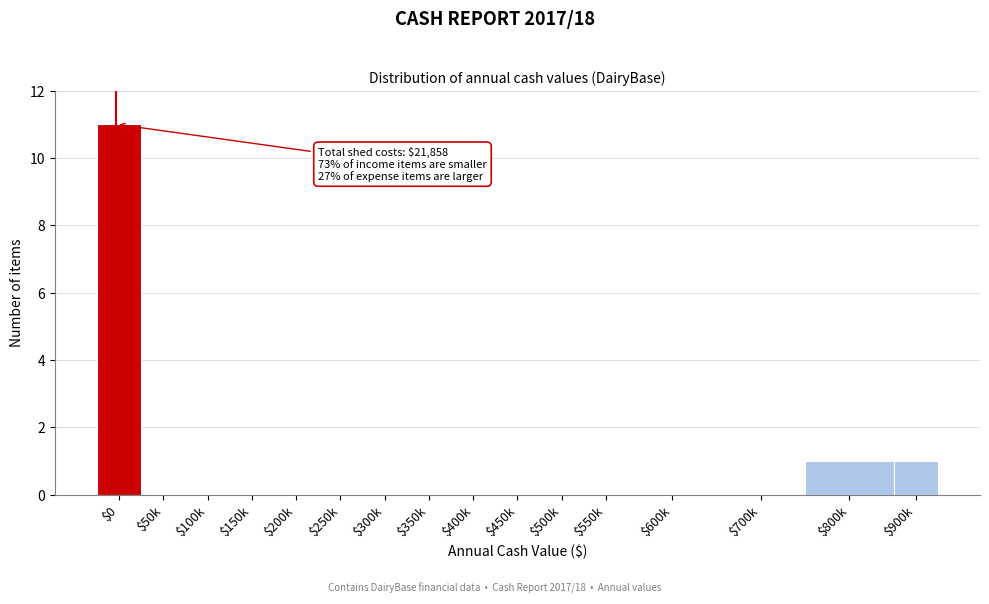

Which category has the highest value across all series?

$0